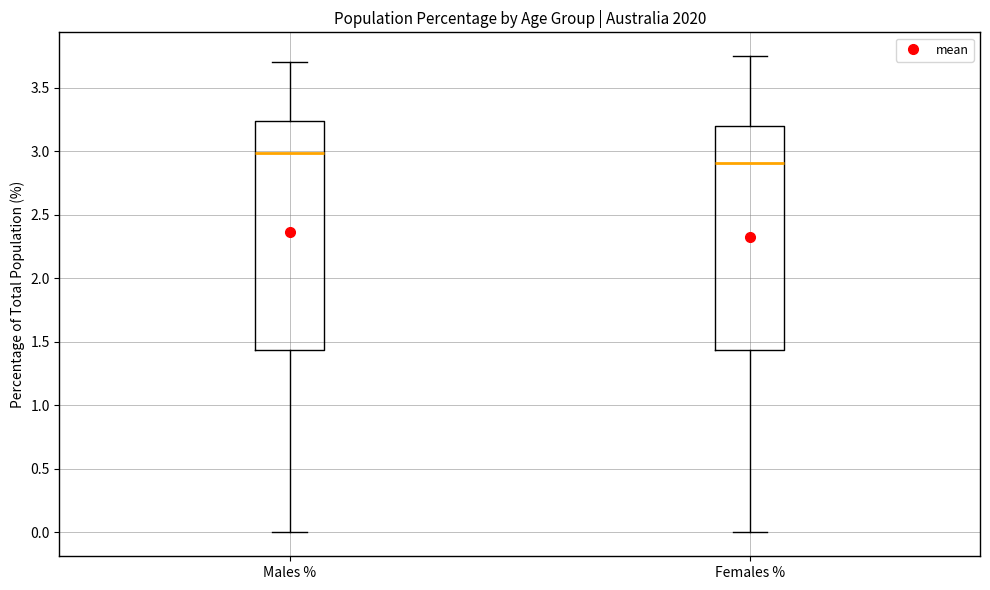

Reading left to right, read every box against the y-axis: the position of its median line, the range the box covers, and the ends of its whiskers. The values are not printed on the chart, so give them approximately, as read against the axis.

Males %: median 3.00, box 1.45 to 3.25, whiskers 0.00 to 3.70
Females %: median 2.90, box 1.45 to 3.20, whiskers 0.00 to 3.75